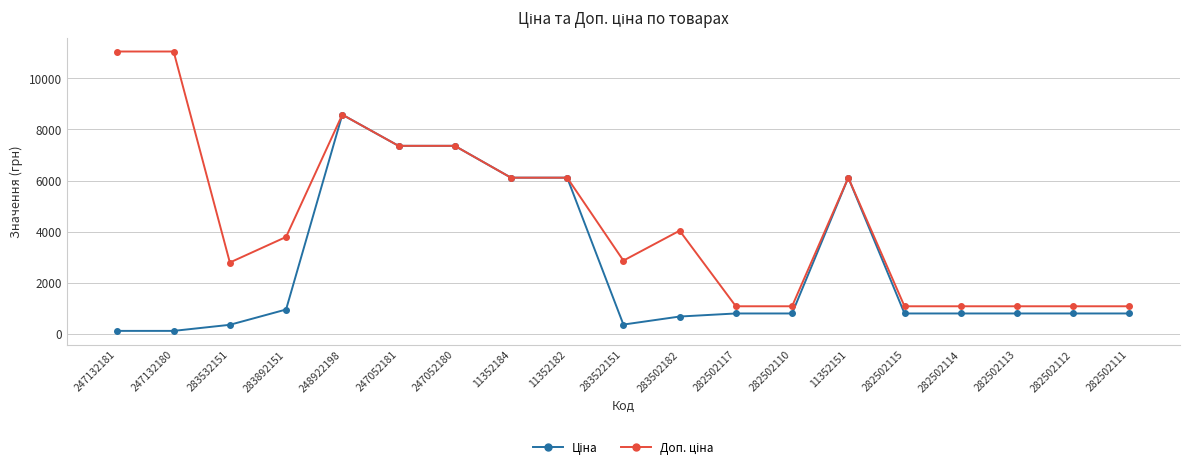

What is the spread (max minus min) of values at 282502115?

281.6